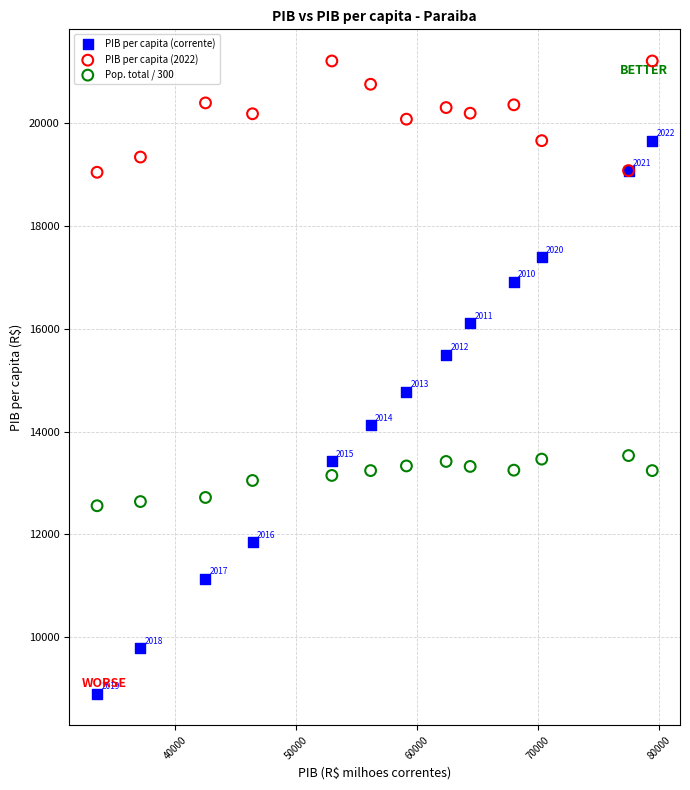

Which series contains the highest Y value?

PIB per capita (2022)